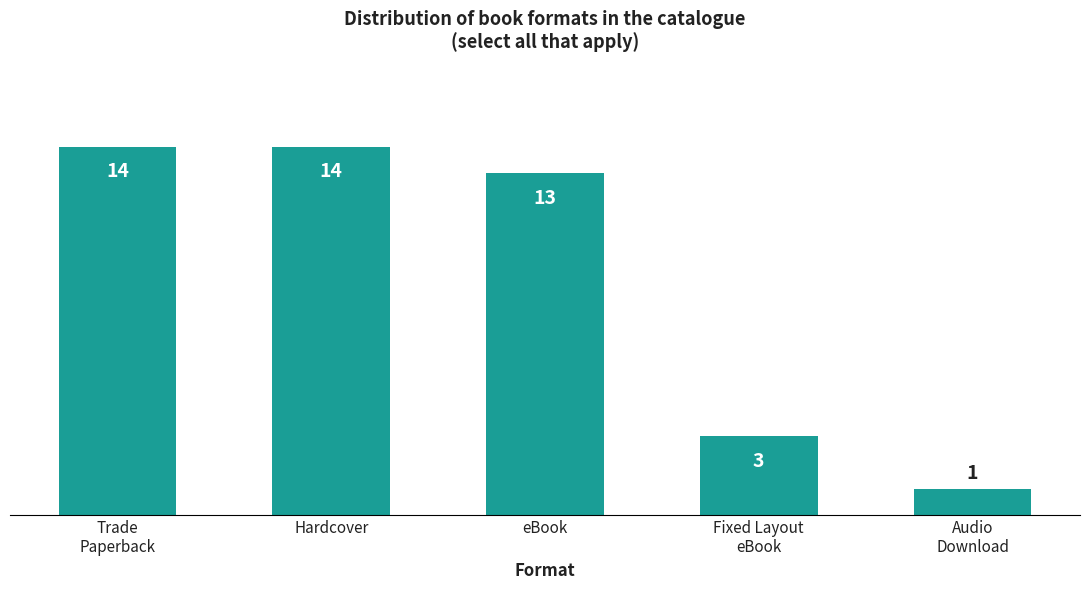

At which label does the data first exceed 13?

Trade
Paperback